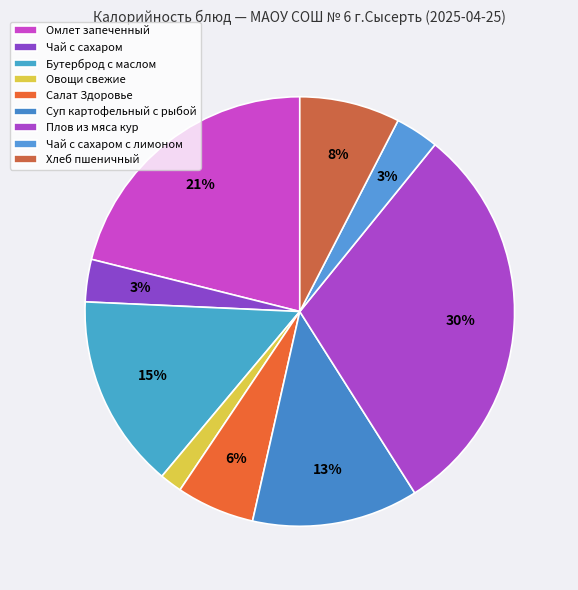

Rank the categories by value from highest to lowest.

Плов из мяса кур, Омлет запеченный, Бутерброд с маслом, Суп картофельный с рыбой, Хлеб пшеничный, Салат Здоровье, Чай с сахаром с лимоном, Чай с сахаром, Овощи свежие